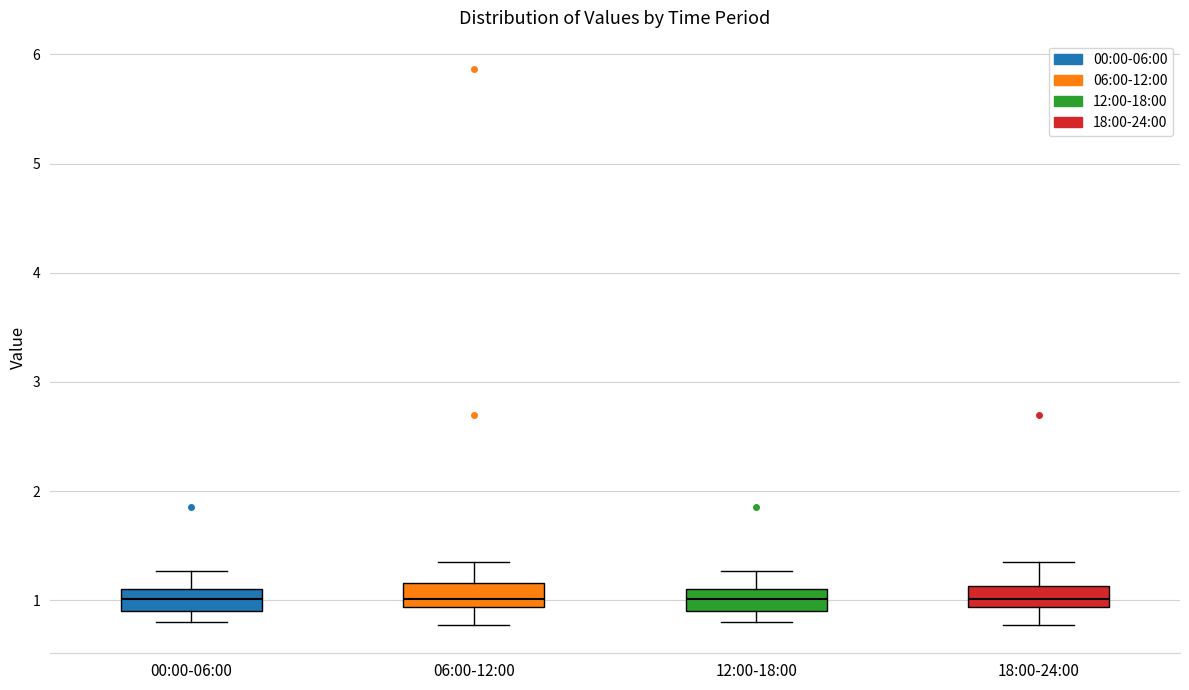

Where does the median line of the box for 00:00-06:00 sit on the y-axis? The values are not printed on the chart, so give them approximately, as read against the axis.

1.0